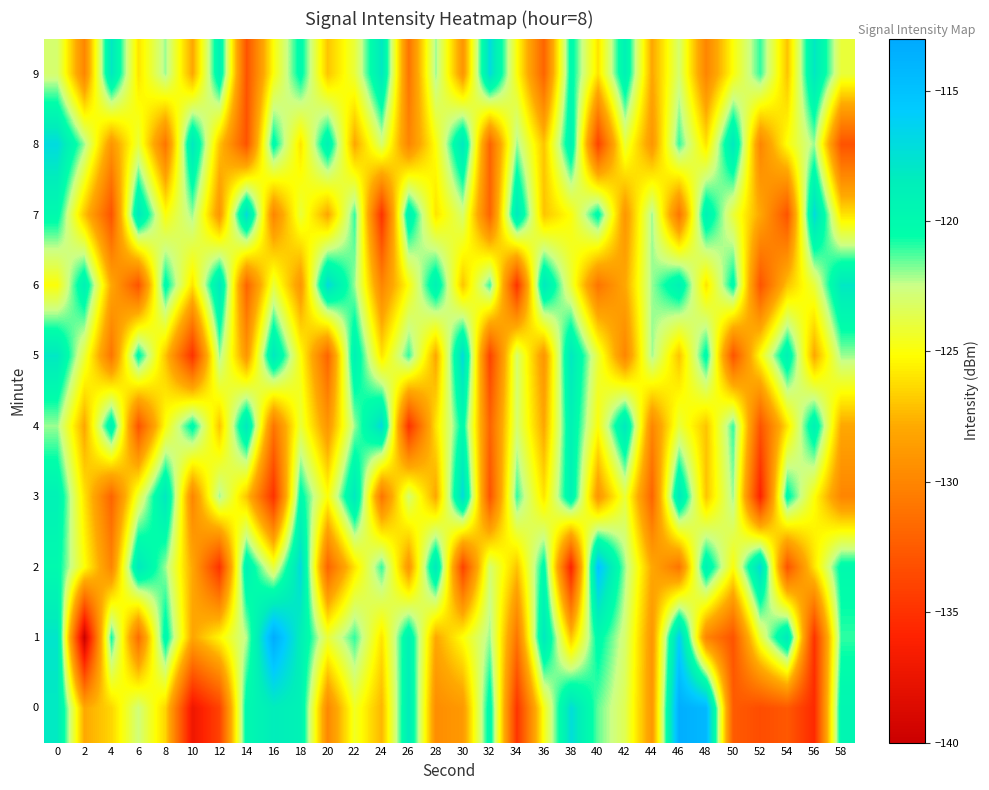

At 4, list the series in order from smallest to largest.

7, 3, 5, 2, 8, 6, 0, 1, 4, 9